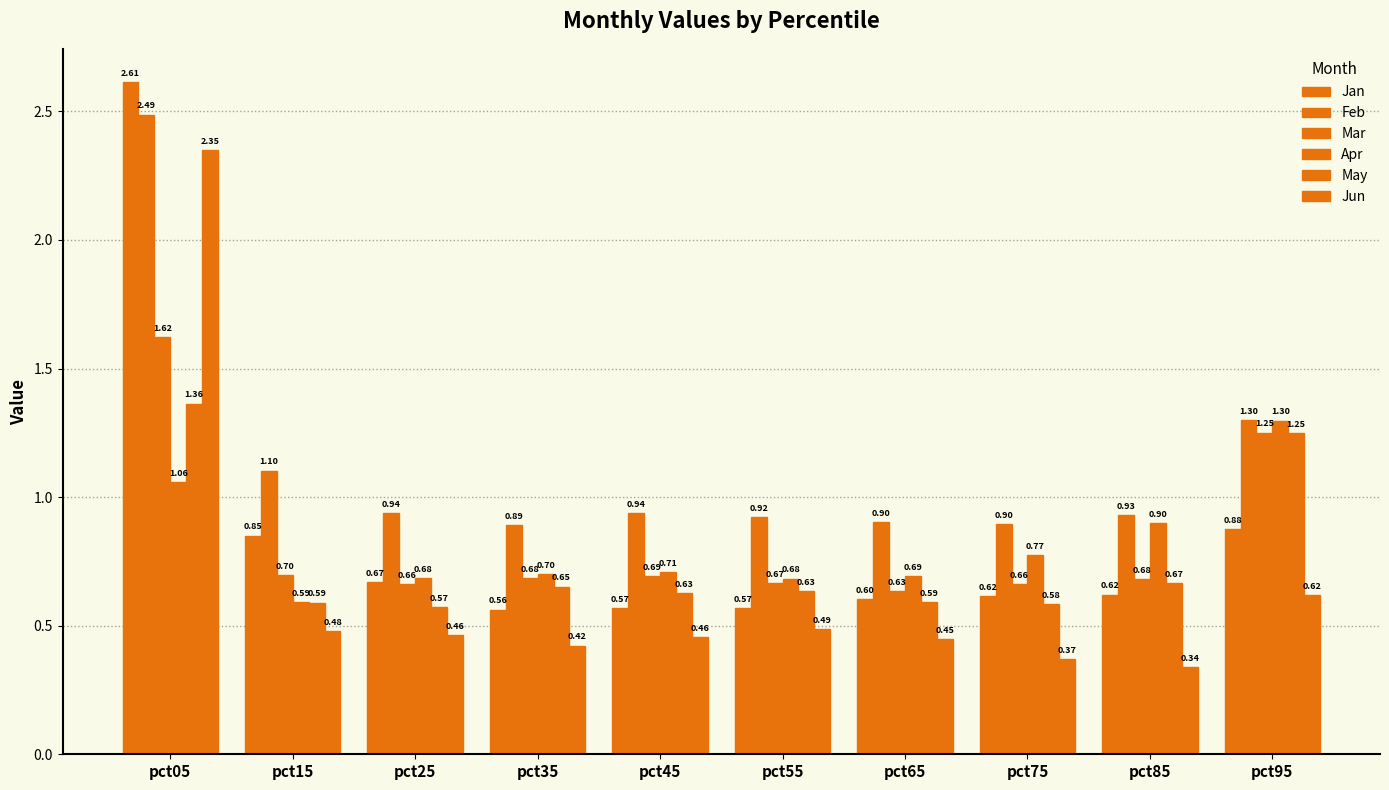

How many bars are there in total?

60